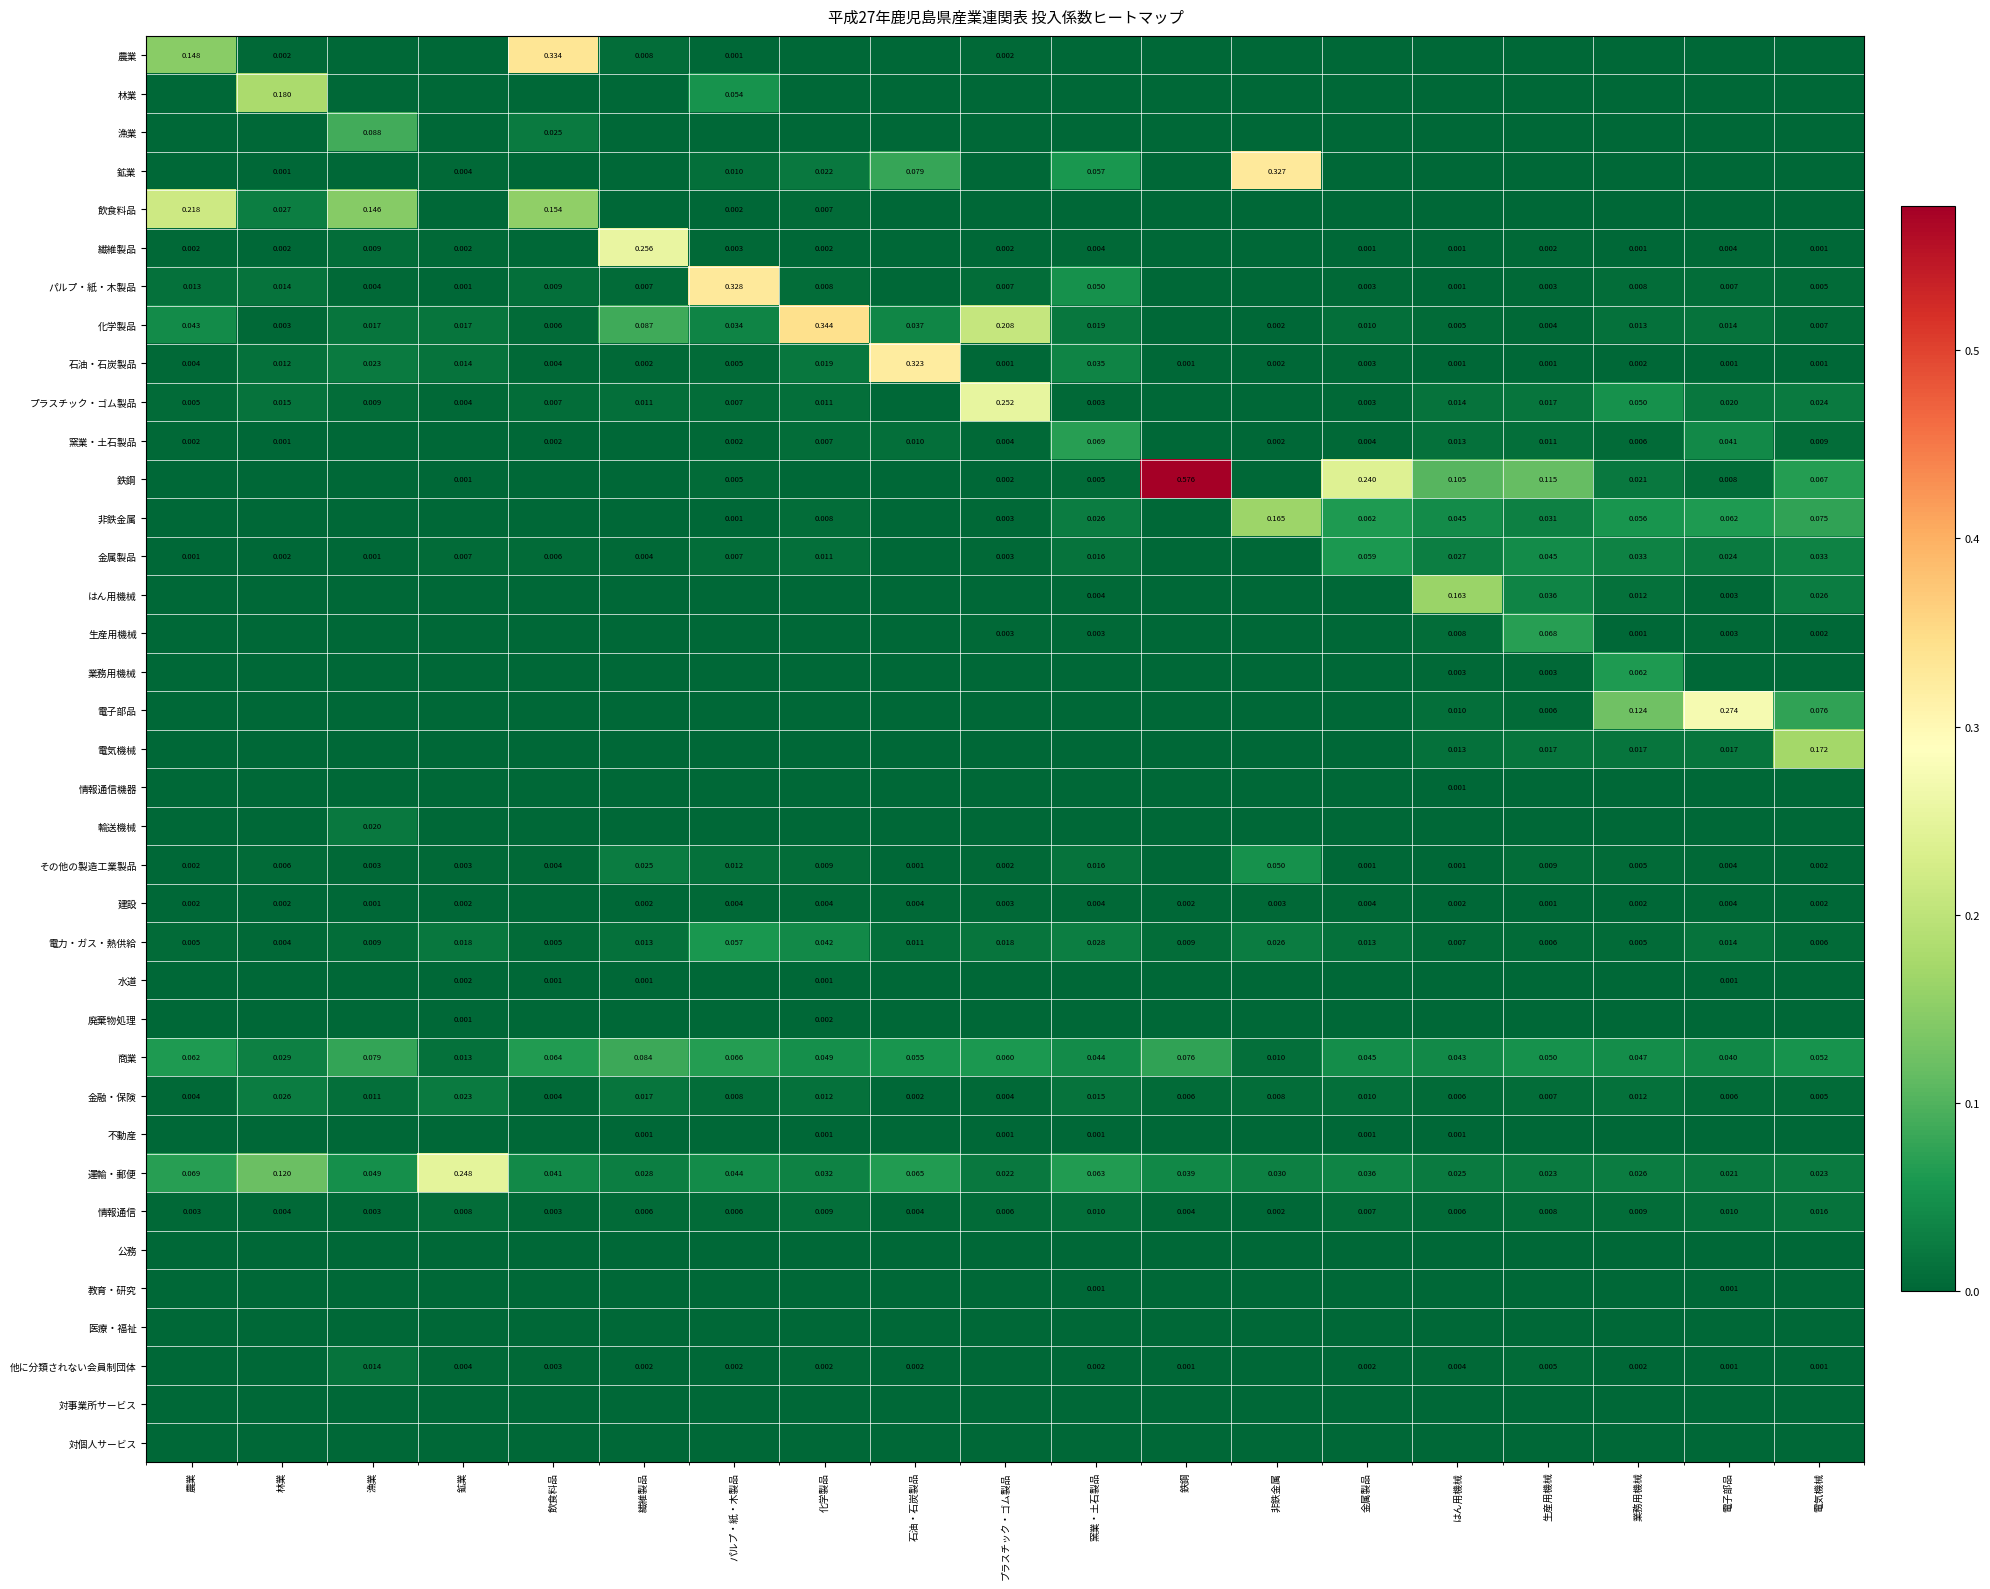

The value of 運輸・郵便 at 林業 is 0.1. True or false?

True